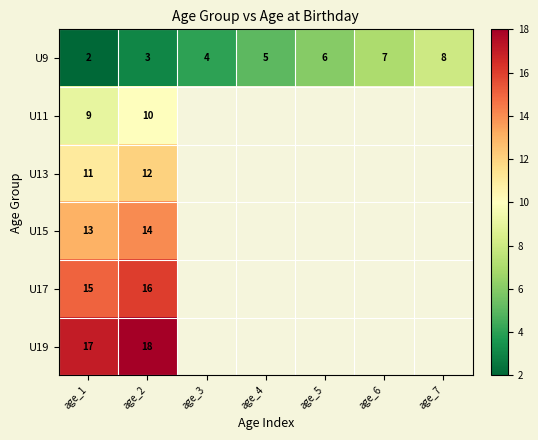

The U15 series shows 3 at age_2. True or false?

False